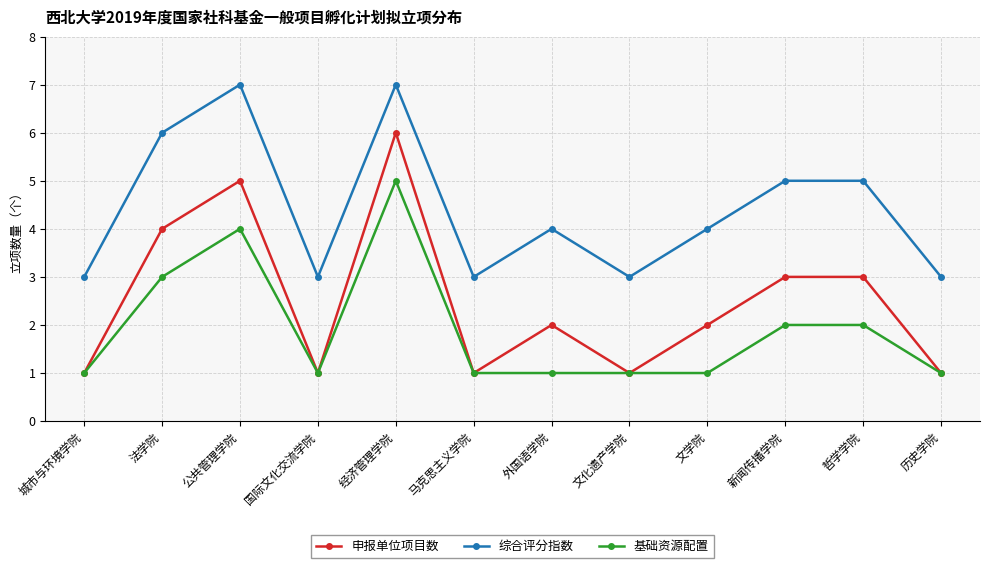

Where is the first local minimum for 基础资源配置?

国际文化交流学院